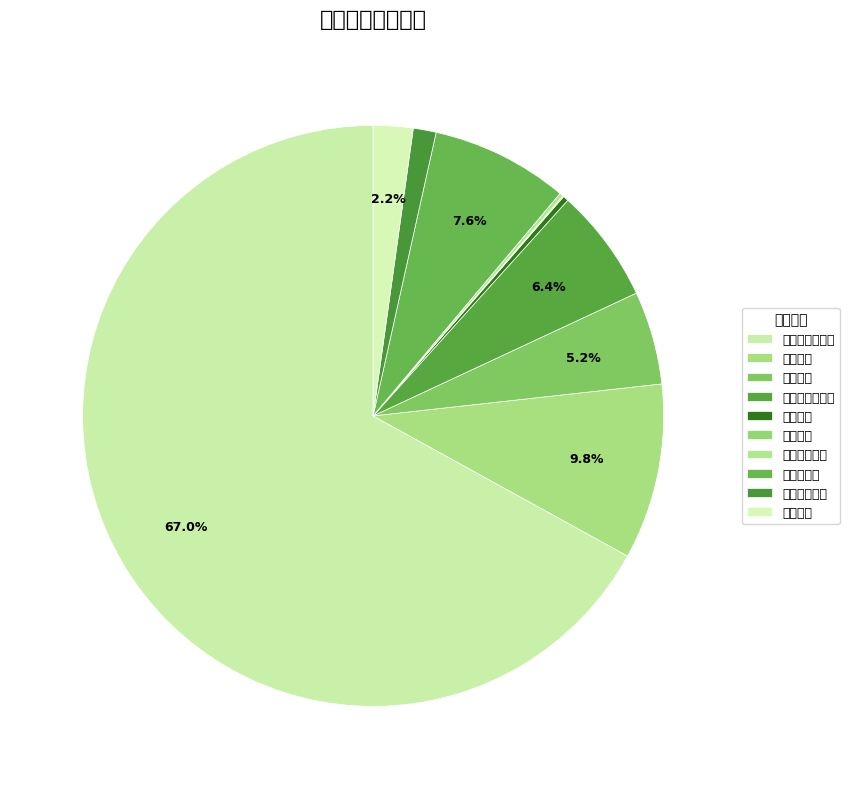

How many segments does this pie chart have?

10